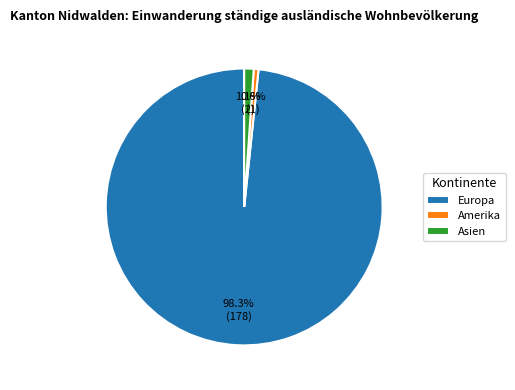

Is there any slice that represents more than half of the pie?

Yes